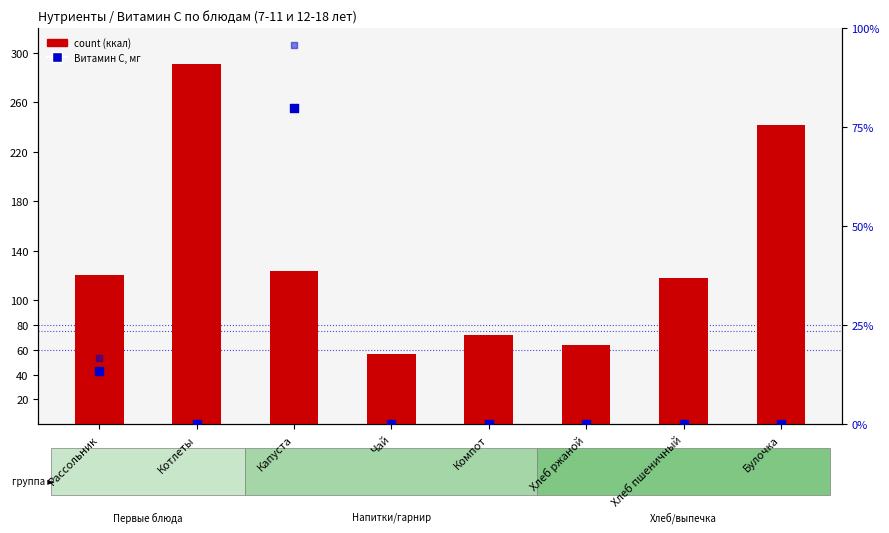

What is the total value across all series at Капуста?

299.4